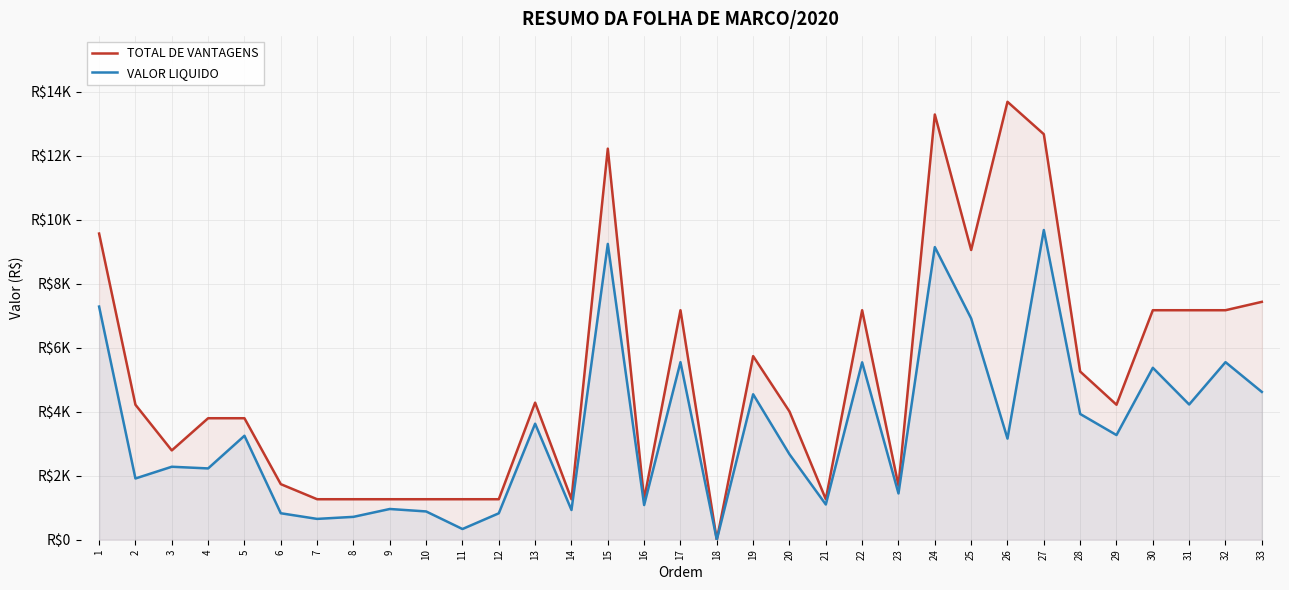

At which label is VALOR LIQUIDO closest to 4840?

33